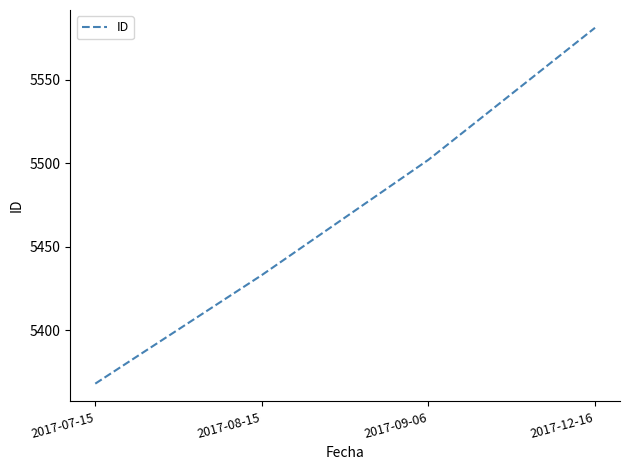

How many categories are shown in the chart?

4